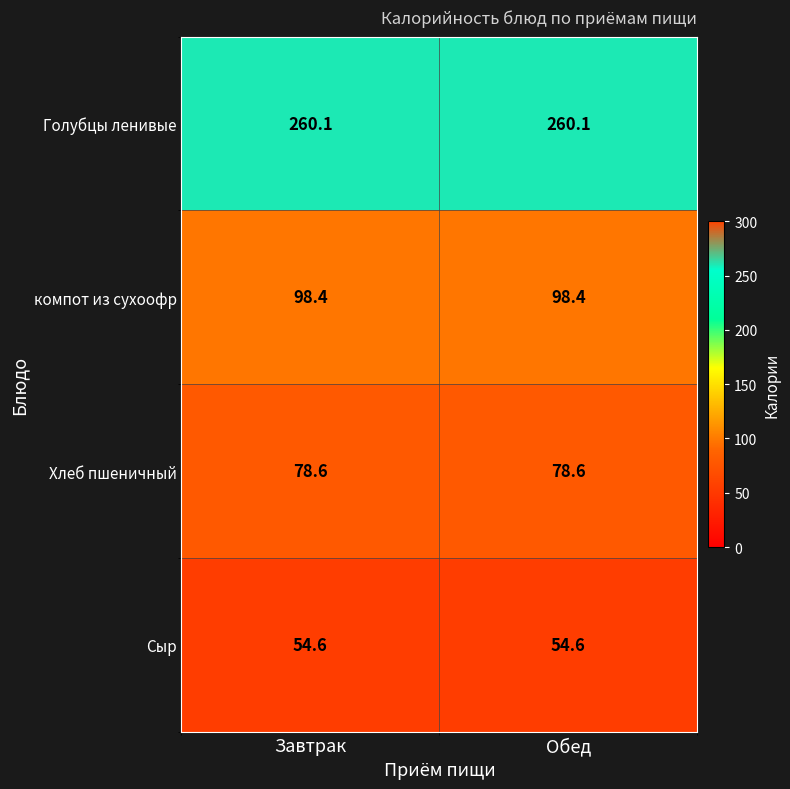

What is the lowest value of the Хлеб пшеничный series?

78.6